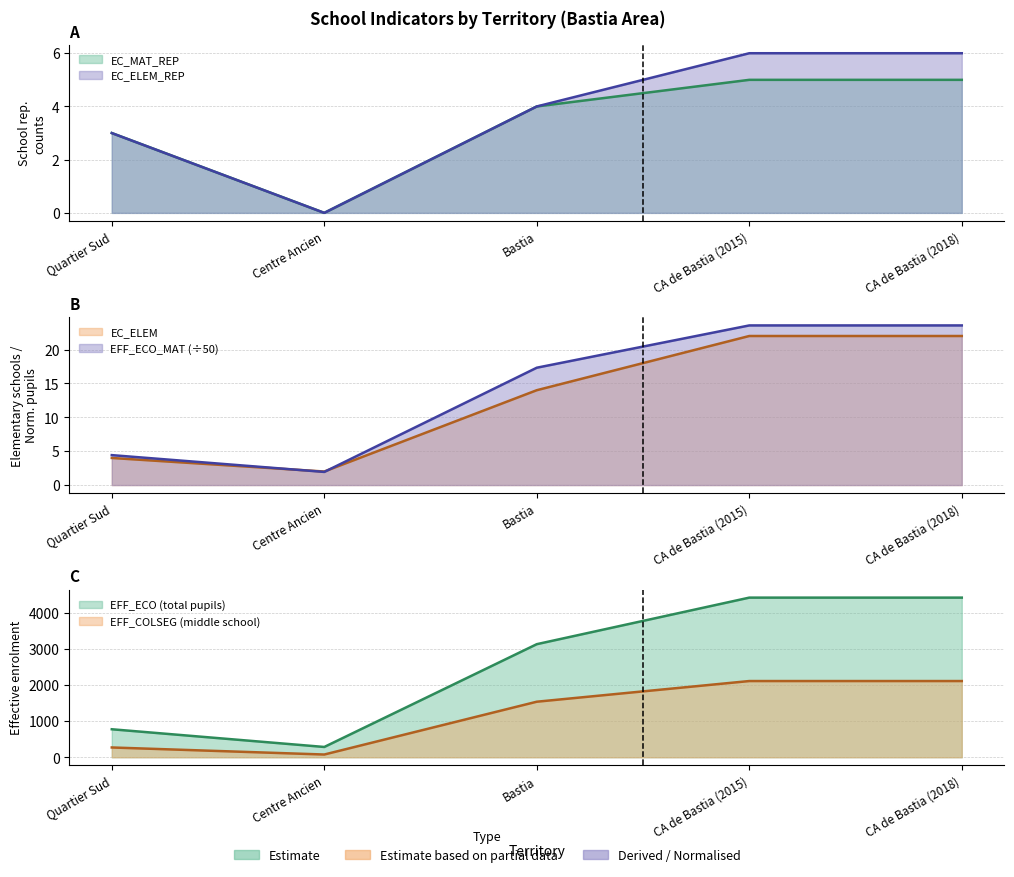

What is the value of the EC_ELEM point at the 2nd from the left?

2.0